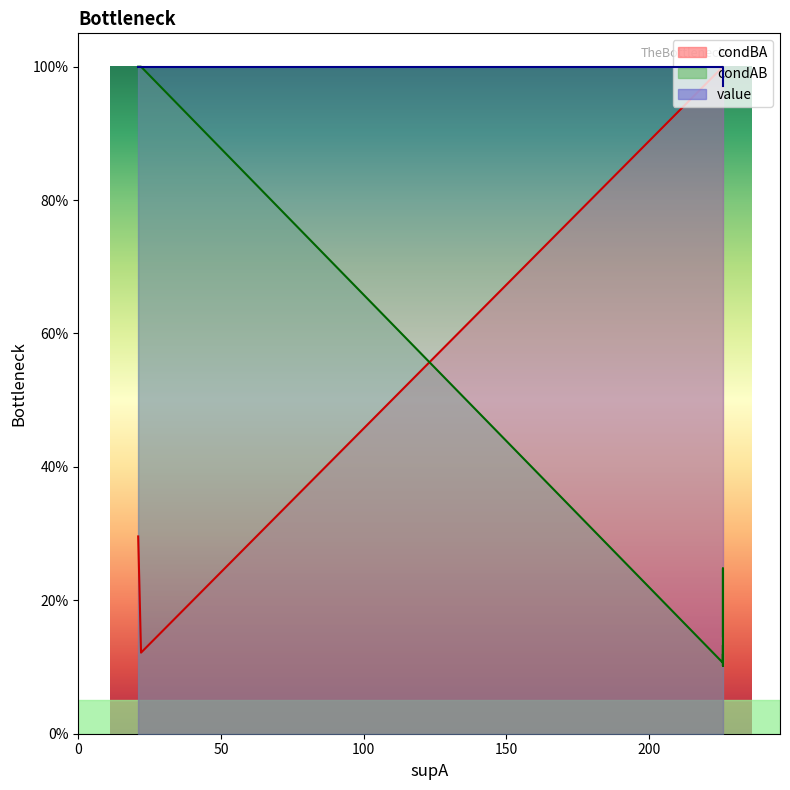

True or false: value has more than 1 interior local peaks.

False